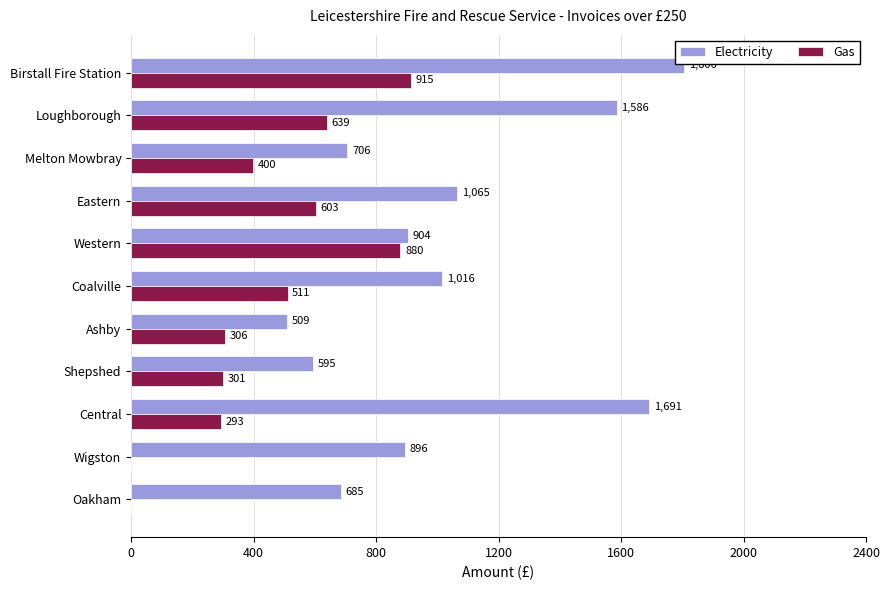

Which series has the widest spread of values?

Electricity